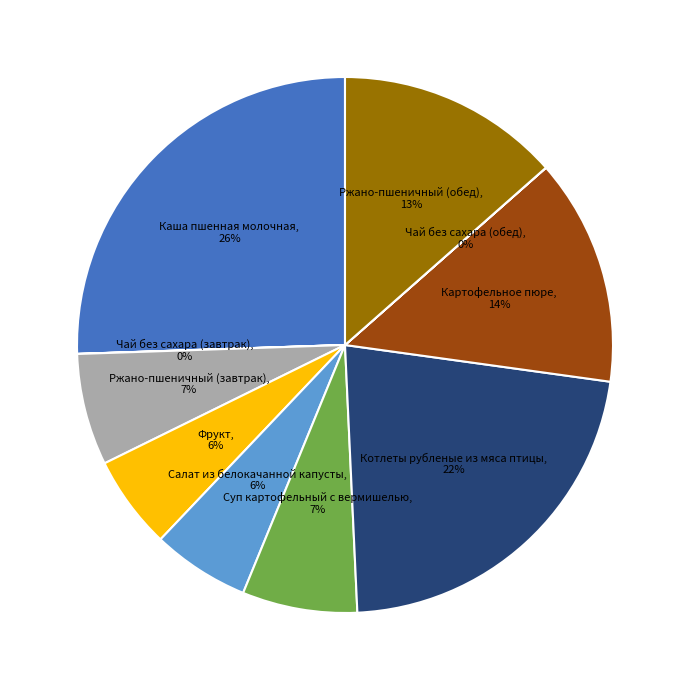

Combined, do Суп картофельный с вермишелью and Котлеты рубленые из мяса птицы account for over 50%?

No